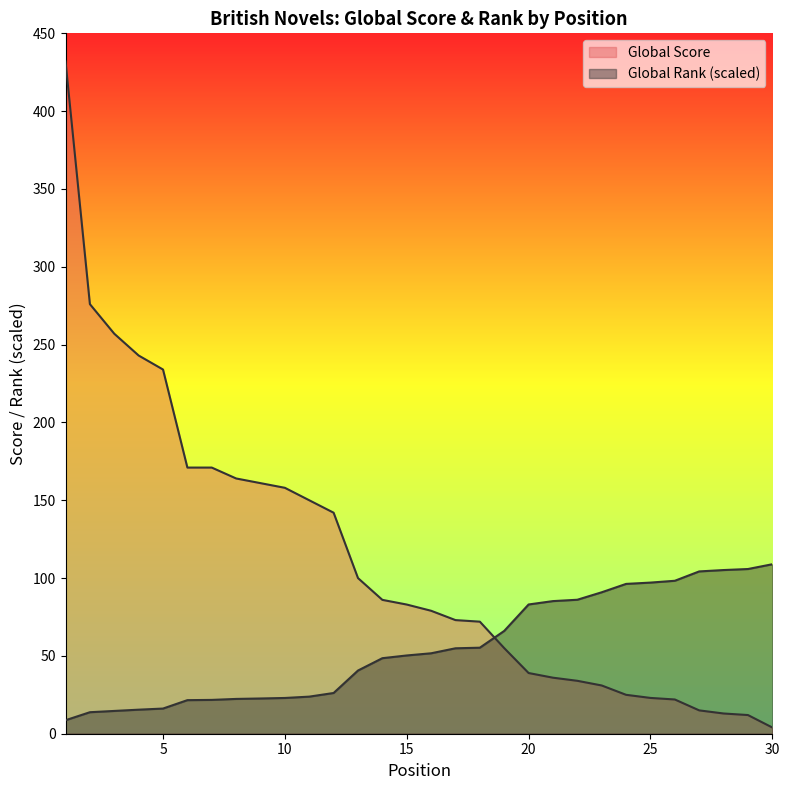

What is the value of the Global Score point at the 13th from the left?

100.0